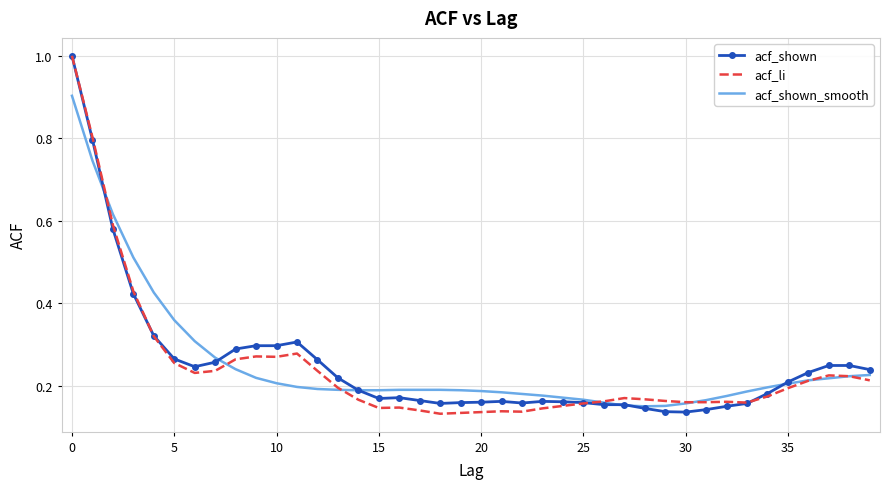

What is the highest value of the acf_shown series?

1.0